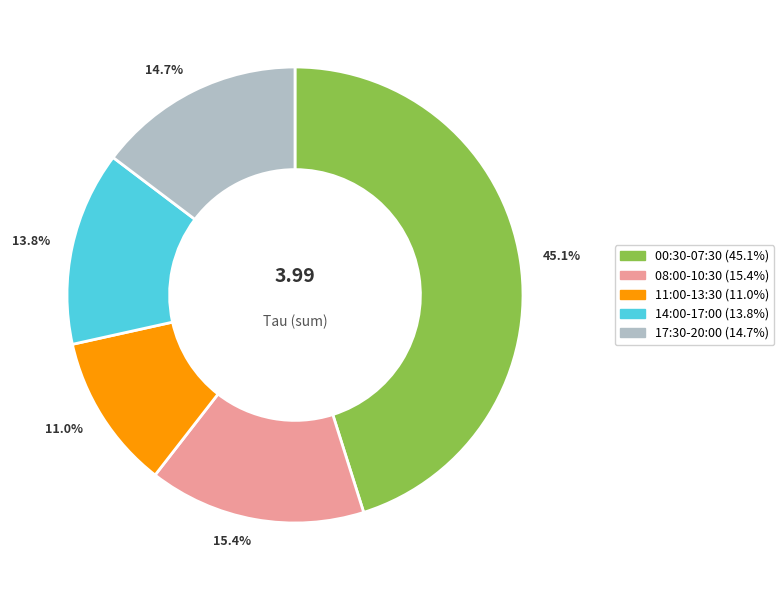

Is there any slice that represents more than half of the pie?

No